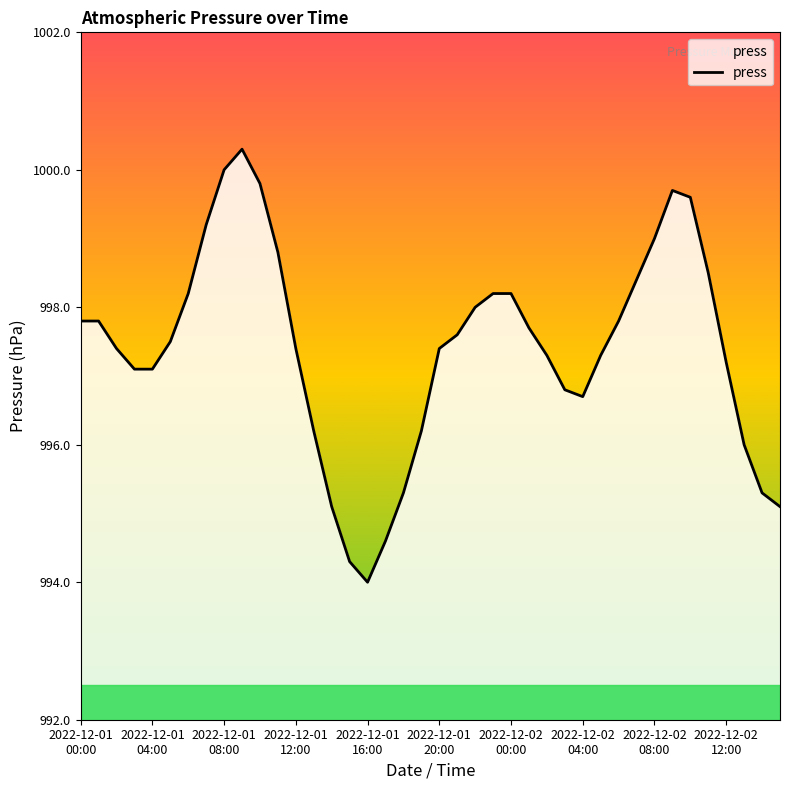

What is the difference between the maximum and minimum values?

6.3